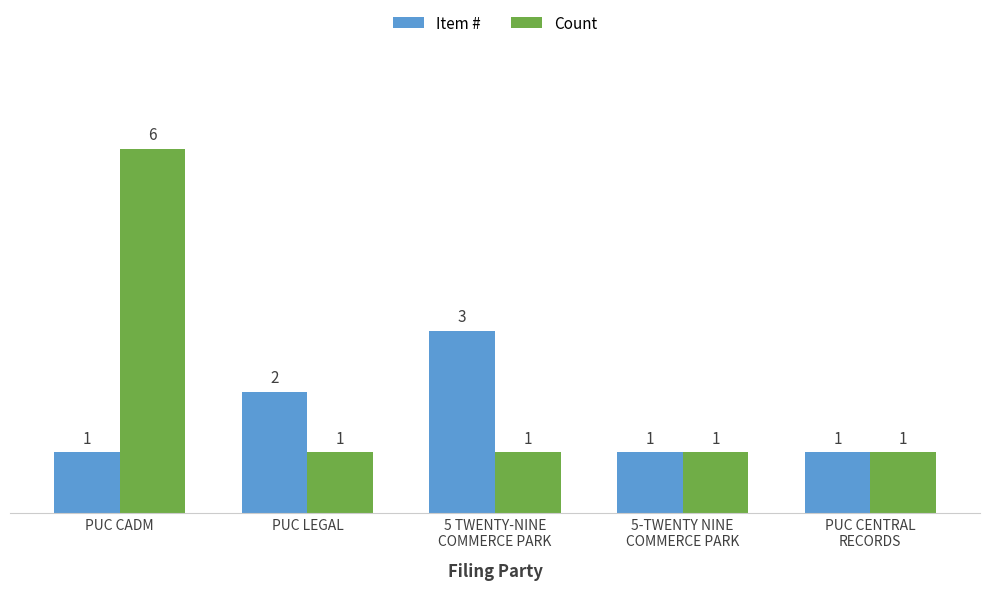

What is the approximate value of Item # at PUC CADM?

1